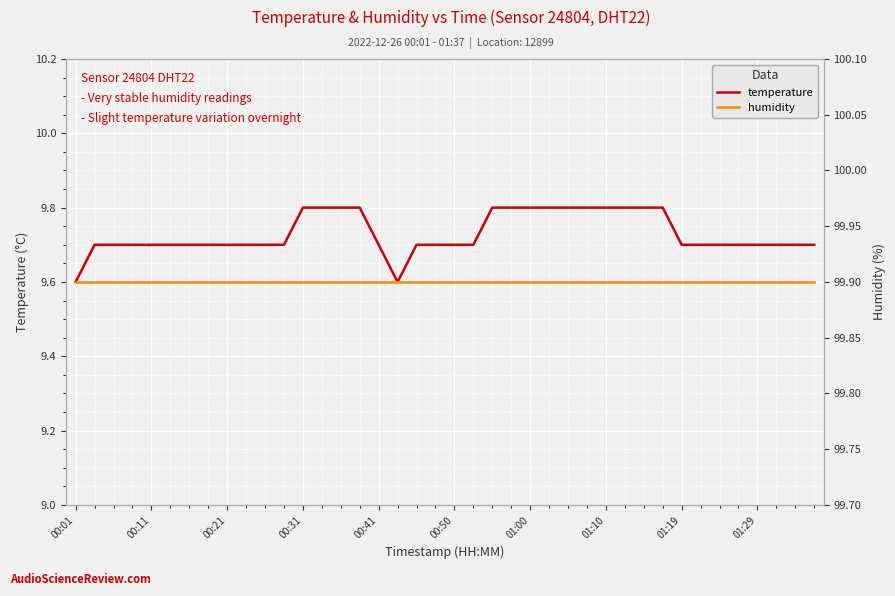

At which category does the chart reach its minimum across all series?

00:01